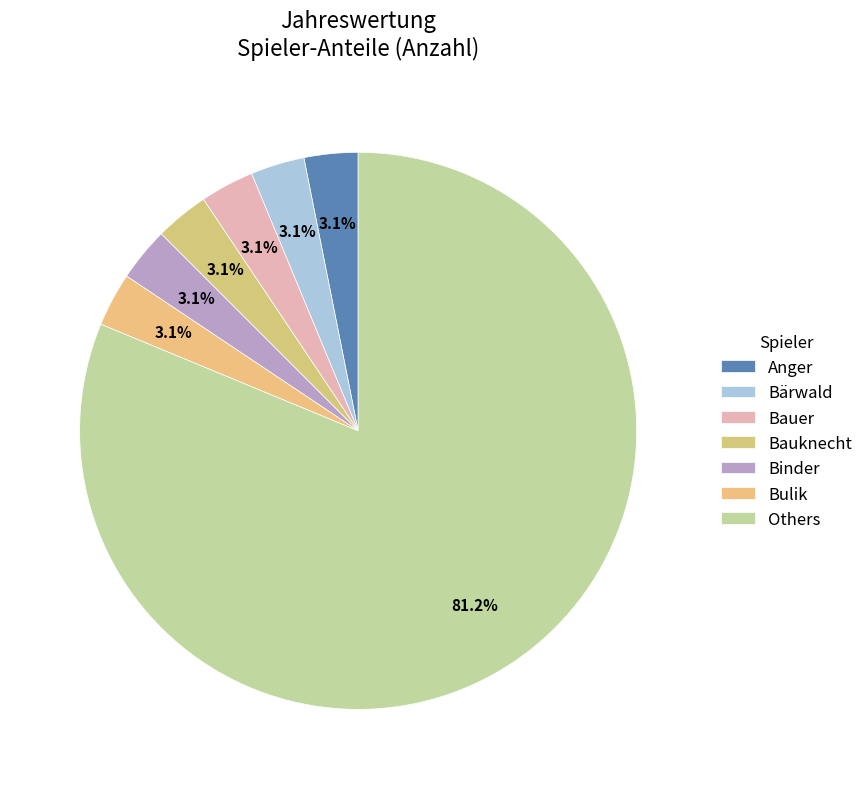

What percentage is the Bulik slice, to the nearest percent?

3%